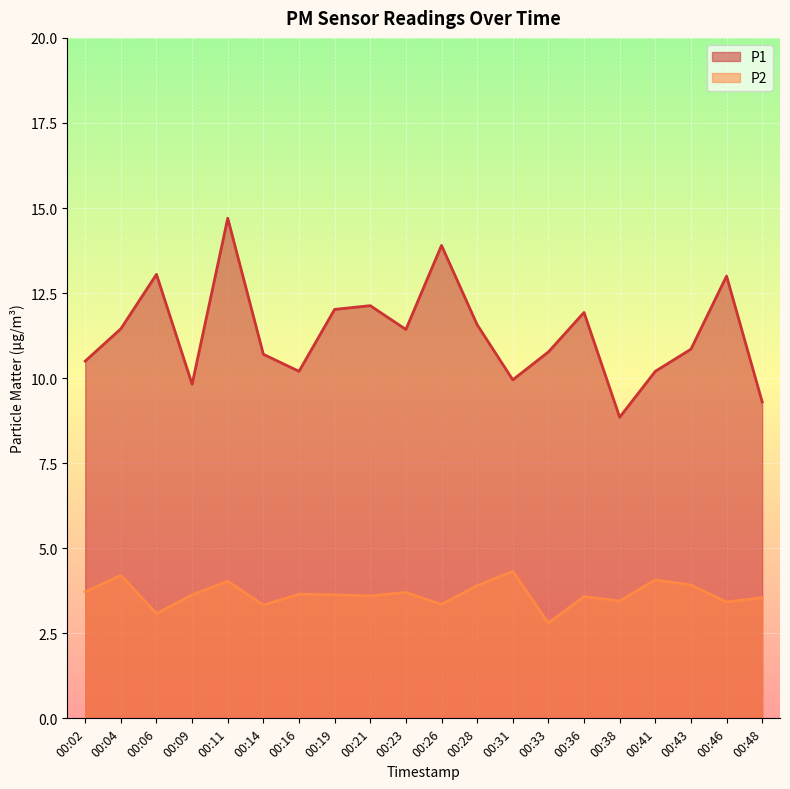

What is the average value of the P2 series?

3.6